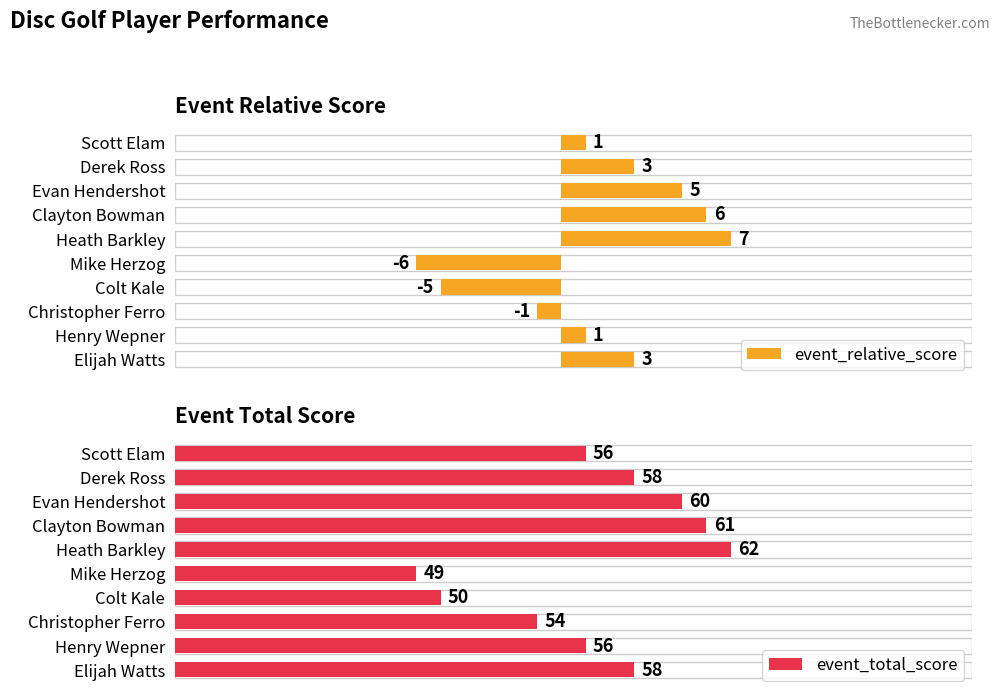

Reading left to right, list all the values displayed in this chart.

event_relative_score: 1	3	5	6	7	-6	-5	-1	1	3
event_total_score: 56	58	60	61	62	49	50	54	56	58